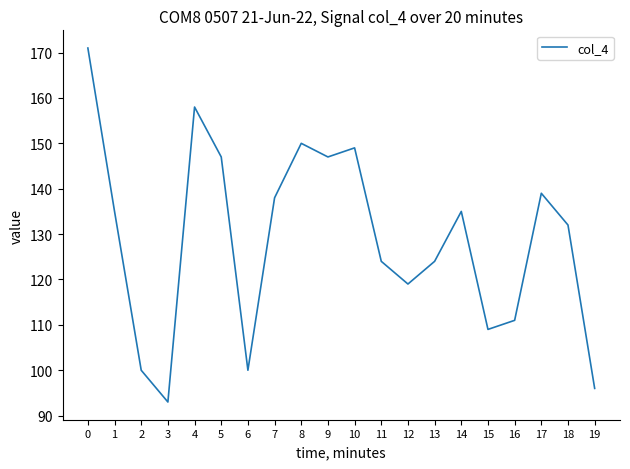

What is the ratio of the value at 17 to the value at 19?

1.4